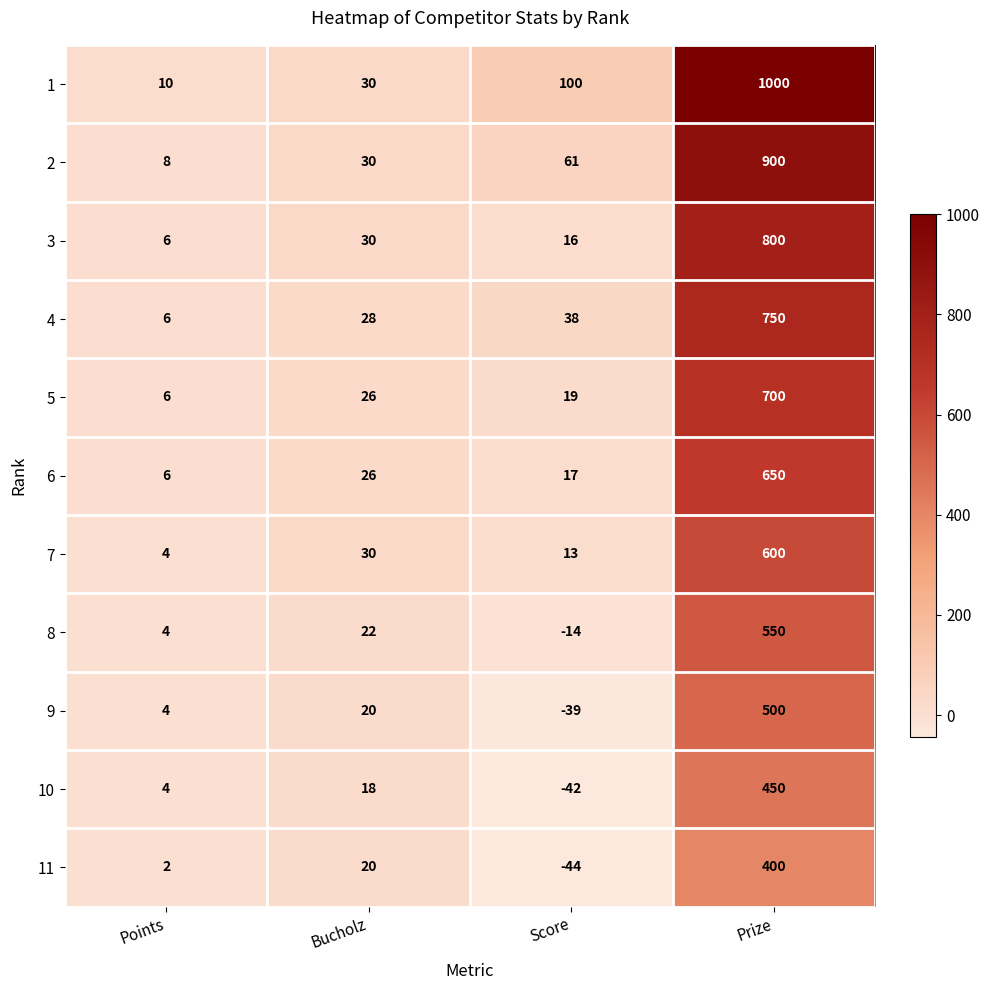

At how many categories does at least one series exceed 667?

1